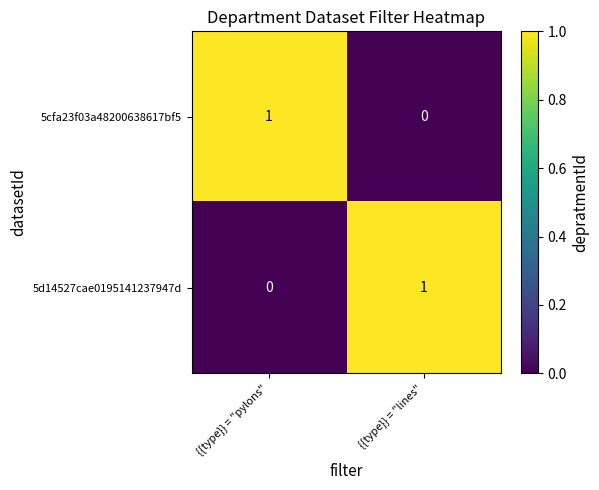

How many series are shown in this chart?

2